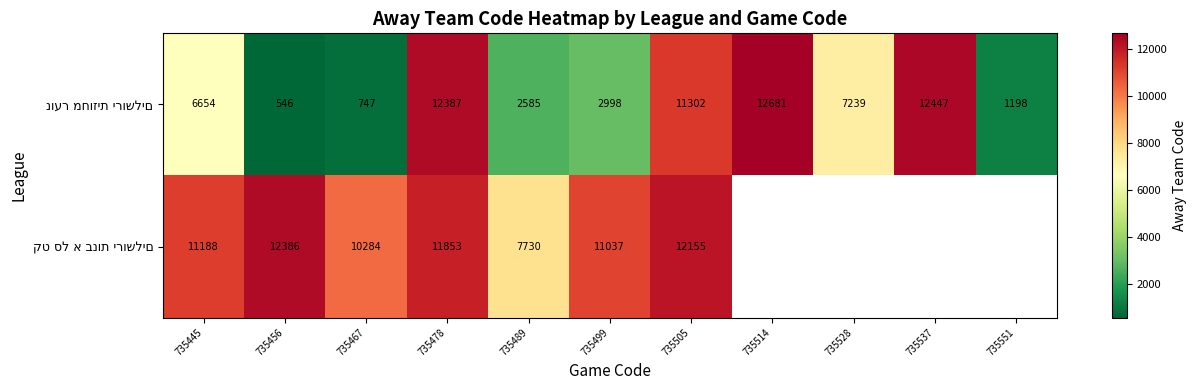

What is the difference between the highest and lowest values at 735499?

8039